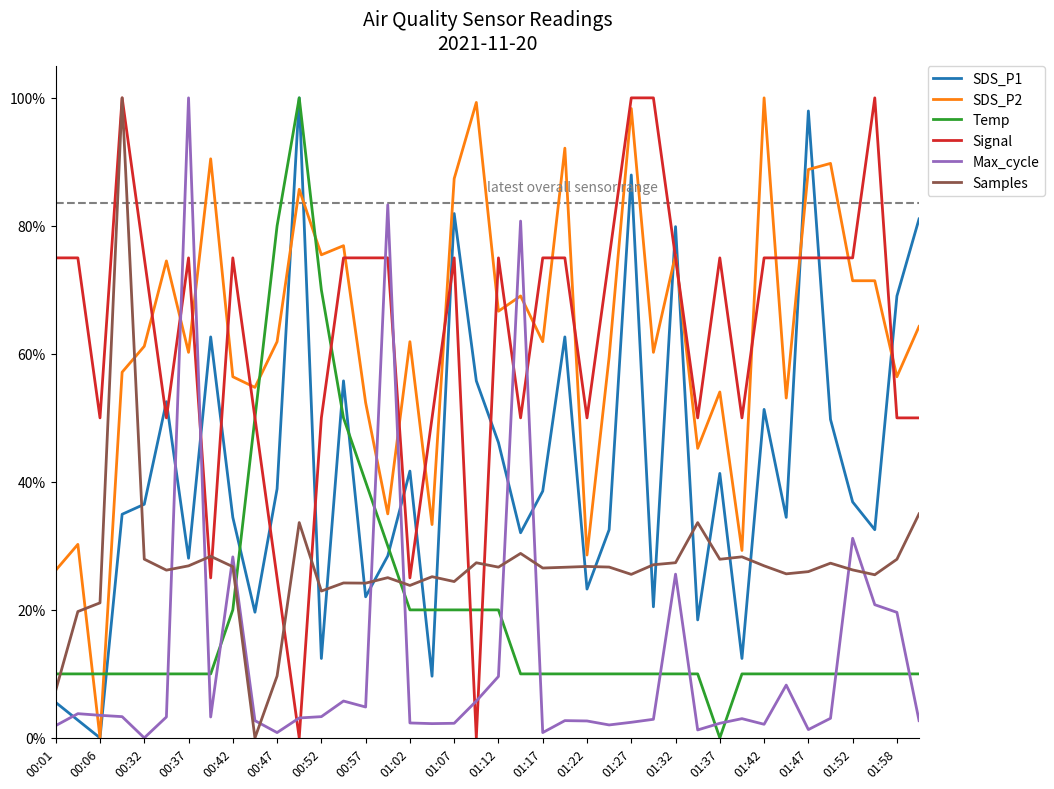

What is the maximum value for SDS_P2?

100.0